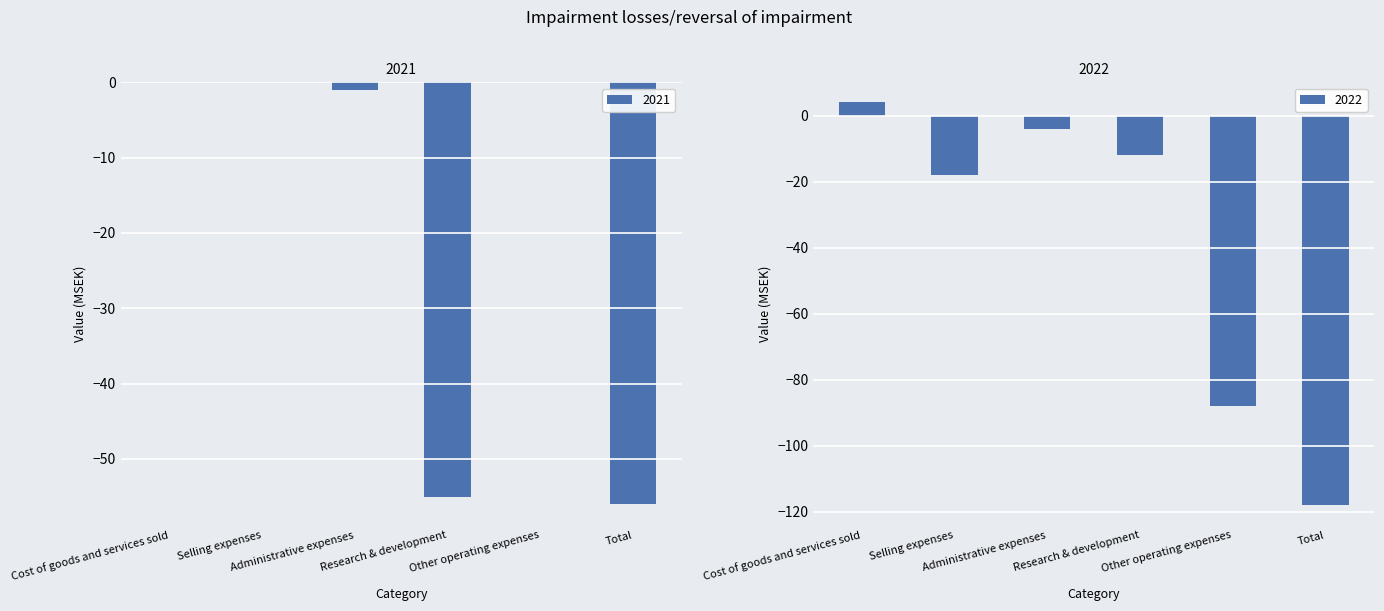

What is the average value of the 2021 series?

-19